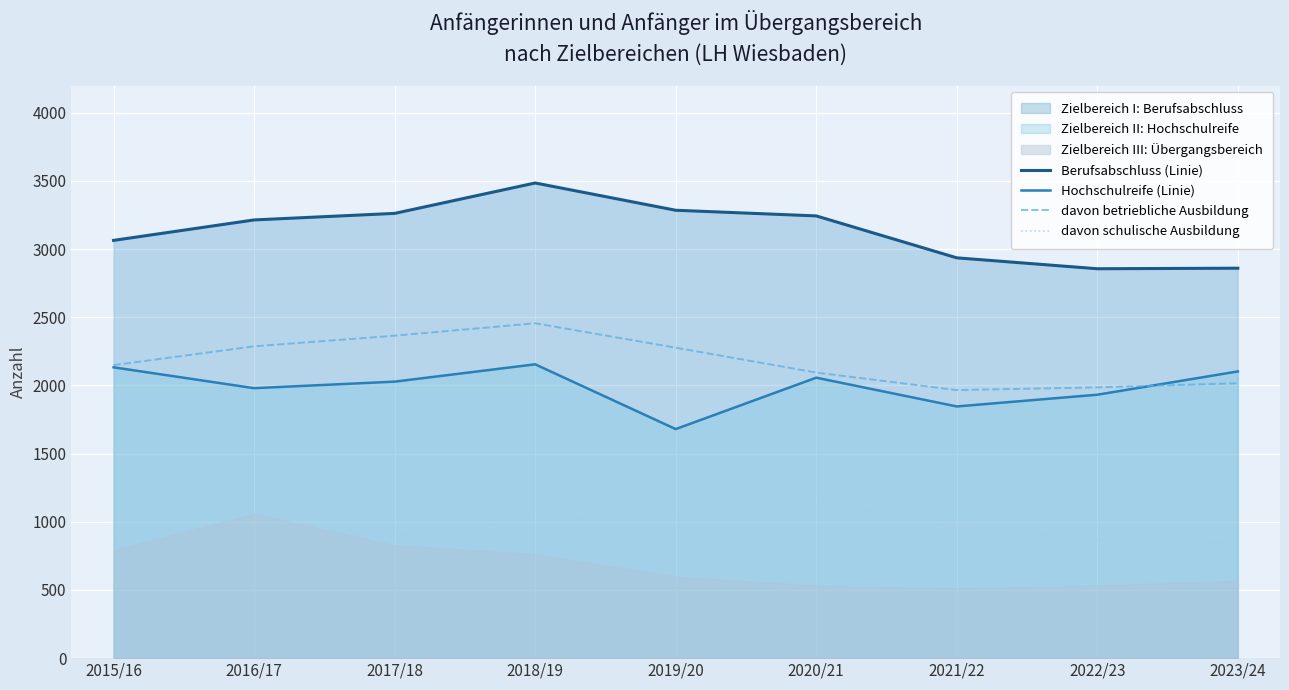

Reading left to right, list all the values displayed in this chart.

Berufsabschluss (Linie): 2015/16=3064.0	2016/17=3214.0	2017/18=3262.0	2018/19=3485.0	2019/20=3285.0	2020/21=3243.5	2021/22=2936.0	2022/23=2856.0	2023/24=2860.0
Hochschulreife (Linie): 2015/16=2133.0	2016/17=1980.0	2017/18=2028.0	2018/19=2155.0	2019/20=1680.0	2020/21=2057.0	2021/22=1846.0	2022/23=1932.0	2023/24=2103.0
davon betriebliche Ausbildung: 2015/16=2149.0	2016/17=2287.0	2017/18=2365.0	2018/19=2456.0	2019/20=2277.0	2020/21=2094.5	2021/22=1966.0	2022/23=1986.0	2023/24=2016.0
davon schulische Ausbildung: 2015/16=915.0	2016/17=927.0	2017/18=897.0	2018/19=1029.0	2019/20=1008.0	2020/21=1149.0	2021/22=970.0	2022/23=870.0	2023/24=844.0